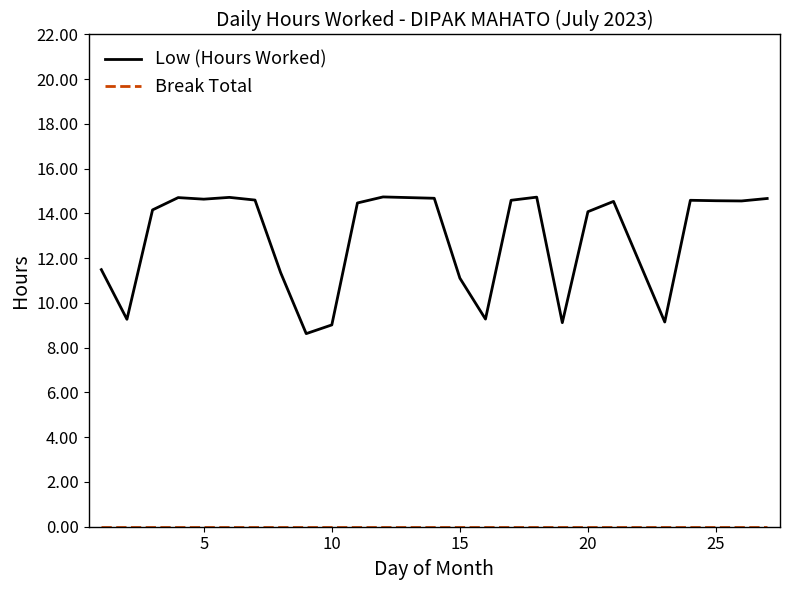

What is the lowest value of the Low (Hours Worked) series?

8.6